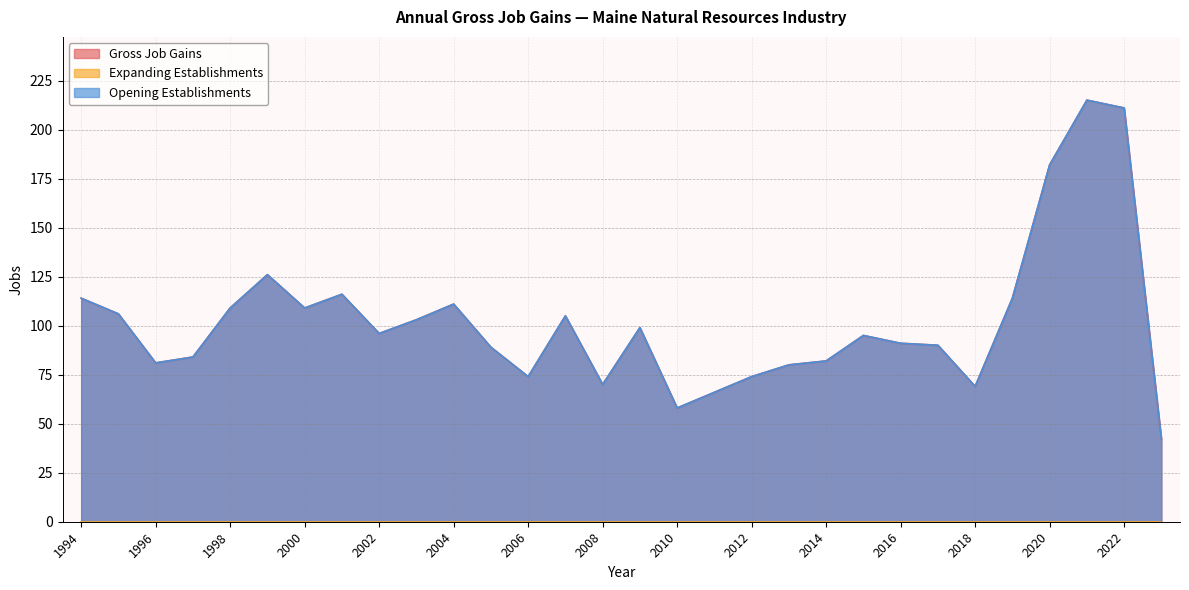

How many values in the Gross Job Gains series exceed 96?

14